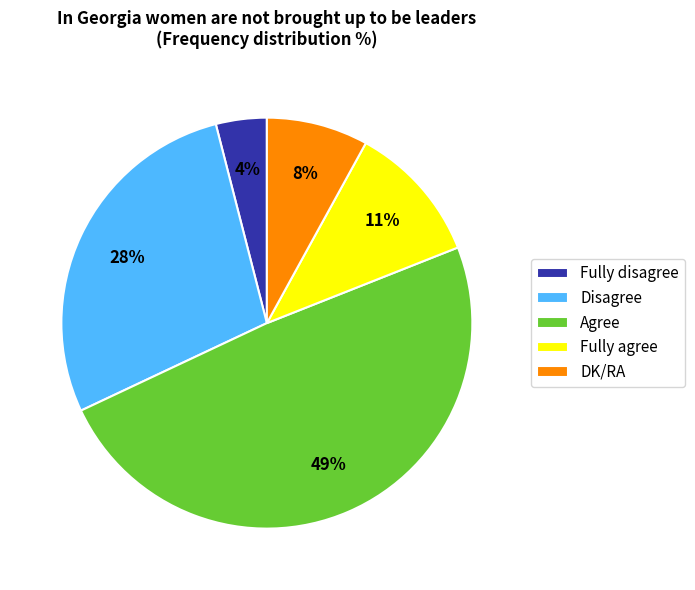

Is it true that Agree is 49% of the pie?

True